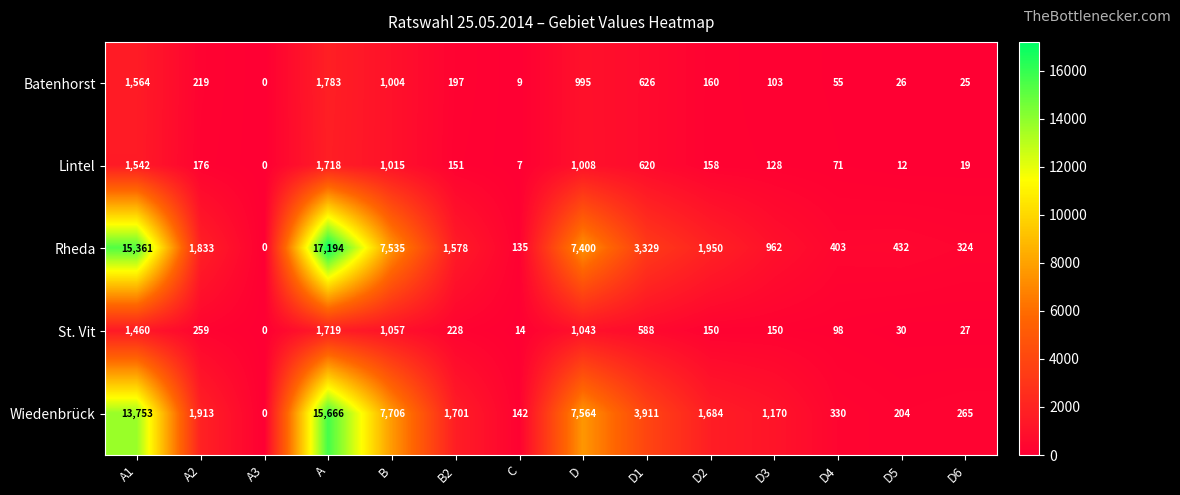

At how many categories does at least one series exceed 17139?

1